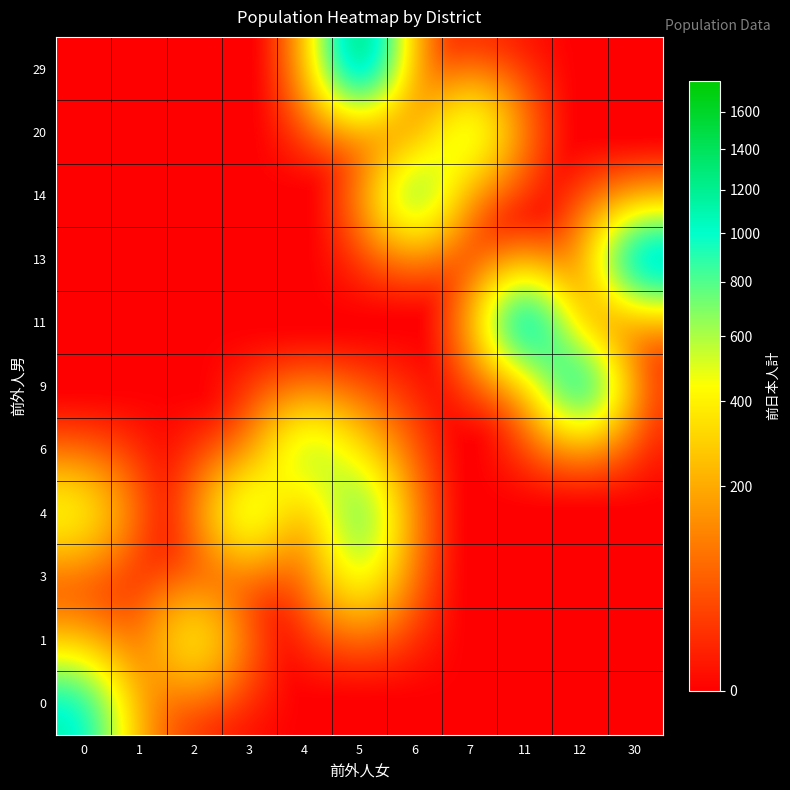

At which category is the sum across all series the highest?

5